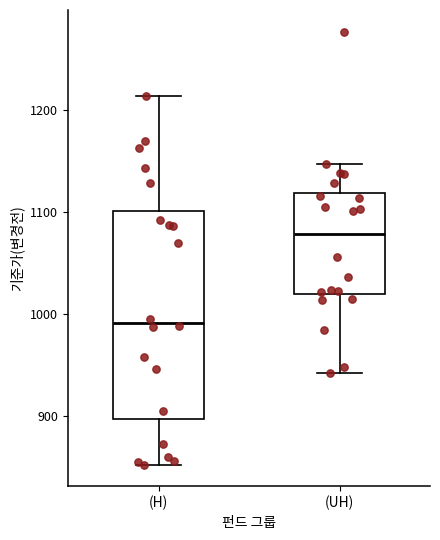

Comparing the boxes themselves (not the whiskers), which one is the tallest?

(H)